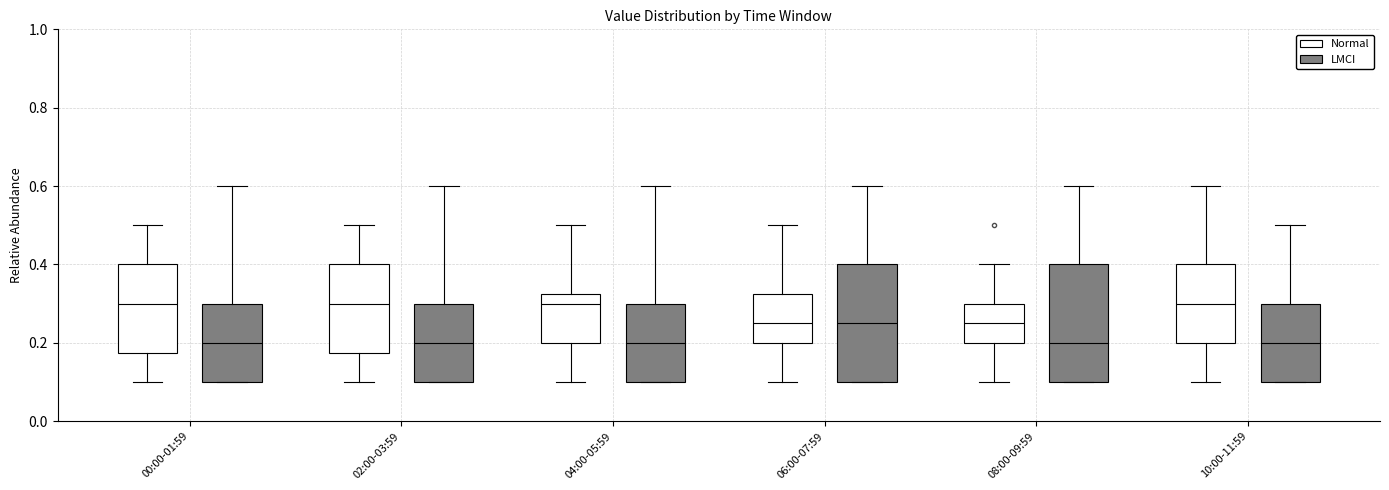

Reading left to right, transcribe this box plot: for each box, give where its median line is, the range the box spans, and where its two whiskers end, as read against the y-axis. The values are not printed on the chart, so give them approximately, as read against the axis.

00:00-01:59 (Normal): median 0.30, box 0.18 to 0.40, whiskers 0.10 to 0.50
00:00-01:59 (LMCI): median 0.20, box 0.10 to 0.30, whiskers 0.10 to 0.60
02:00-03:59 (Normal): median 0.30, box 0.18 to 0.40, whiskers 0.10 to 0.50
02:00-03:59 (LMCI): median 0.20, box 0.10 to 0.30, whiskers 0.10 to 0.60
04:00-05:59 (Normal): median 0.30, box 0.20 to 0.32, whiskers 0.10 to 0.50
04:00-05:59 (LMCI): median 0.20, box 0.10 to 0.30, whiskers 0.10 to 0.60
06:00-07:59 (Normal): median 0.26, box 0.20 to 0.32, whiskers 0.10 to 0.50
06:00-07:59 (LMCI): median 0.26, box 0.10 to 0.40, whiskers 0.10 to 0.60
08:00-09:59 (Normal): median 0.26, box 0.20 to 0.30, whiskers 0.10 to 0.40
08:00-09:59 (LMCI): median 0.20, box 0.10 to 0.40, whiskers 0.10 to 0.60
10:00-11:59 (Normal): median 0.30, box 0.20 to 0.40, whiskers 0.10 to 0.60
10:00-11:59 (LMCI): median 0.20, box 0.10 to 0.30, whiskers 0.10 to 0.50